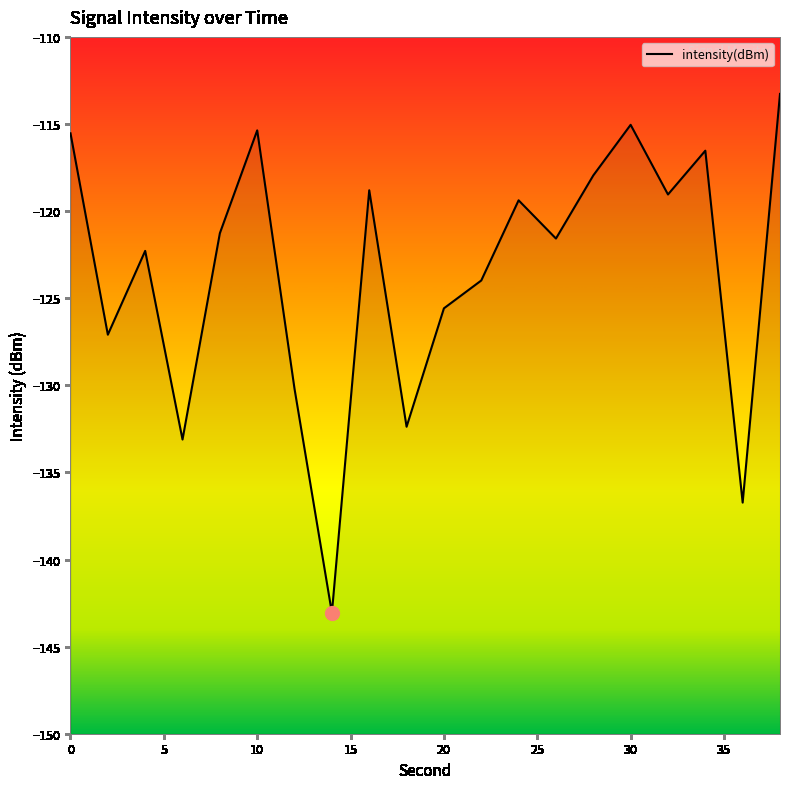

What is the change in value from 4 to 38?

+9.0